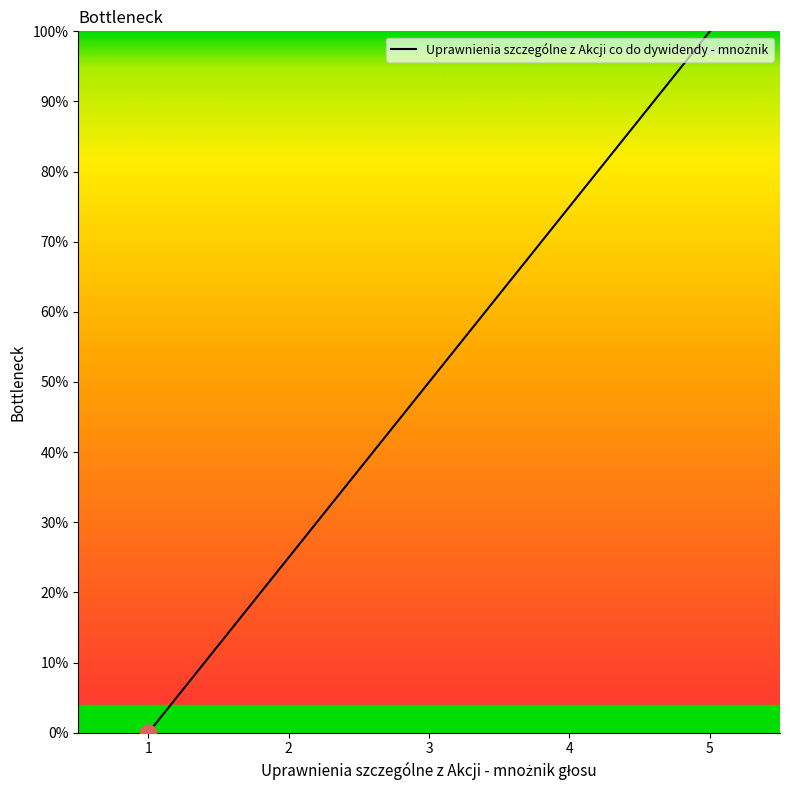

True or false: there are more than 0 points higher than both neighbors.

False